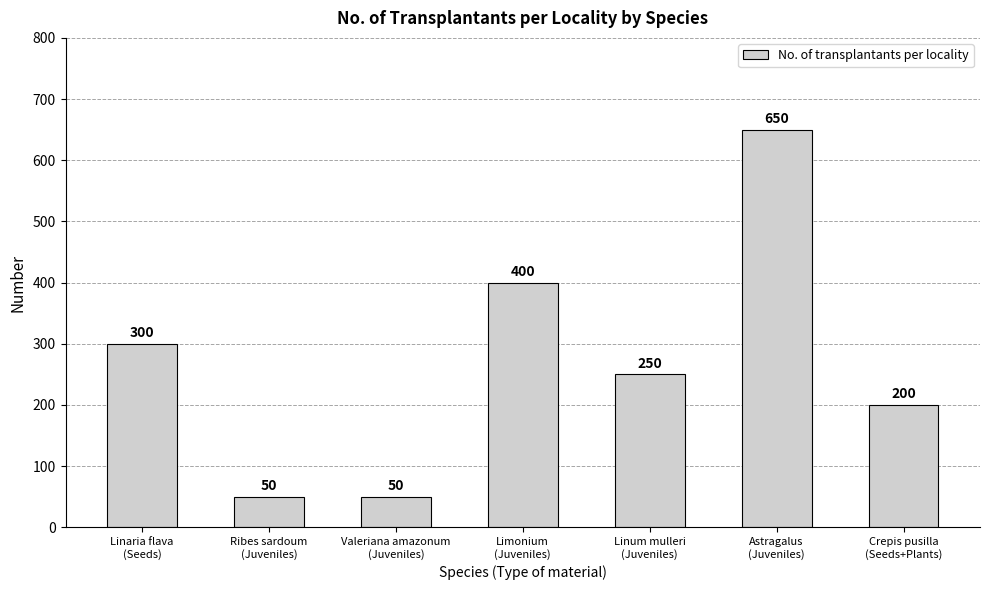

What is the smallest value displayed?

50